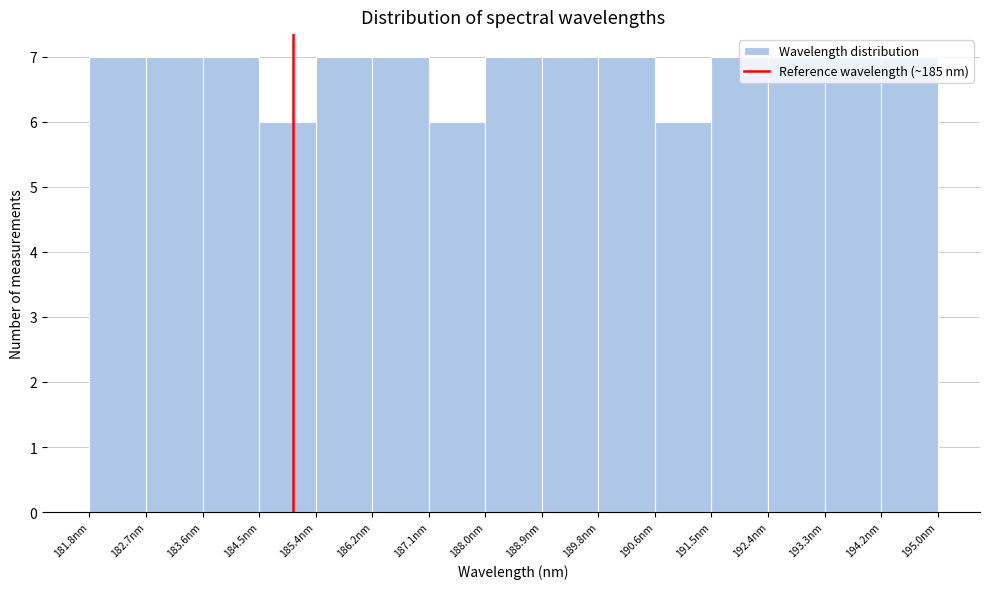

How tall is the bar that spans 192.4 to 193.3 on the x-axis? Neither the bar edges nor the heights are printed on the chart, so give them approximately, as read against the axes.

7